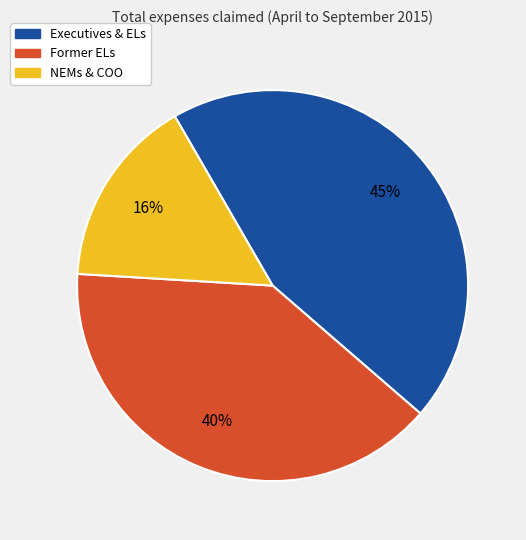

To the nearest percent, what is the average slice percentage?

33%